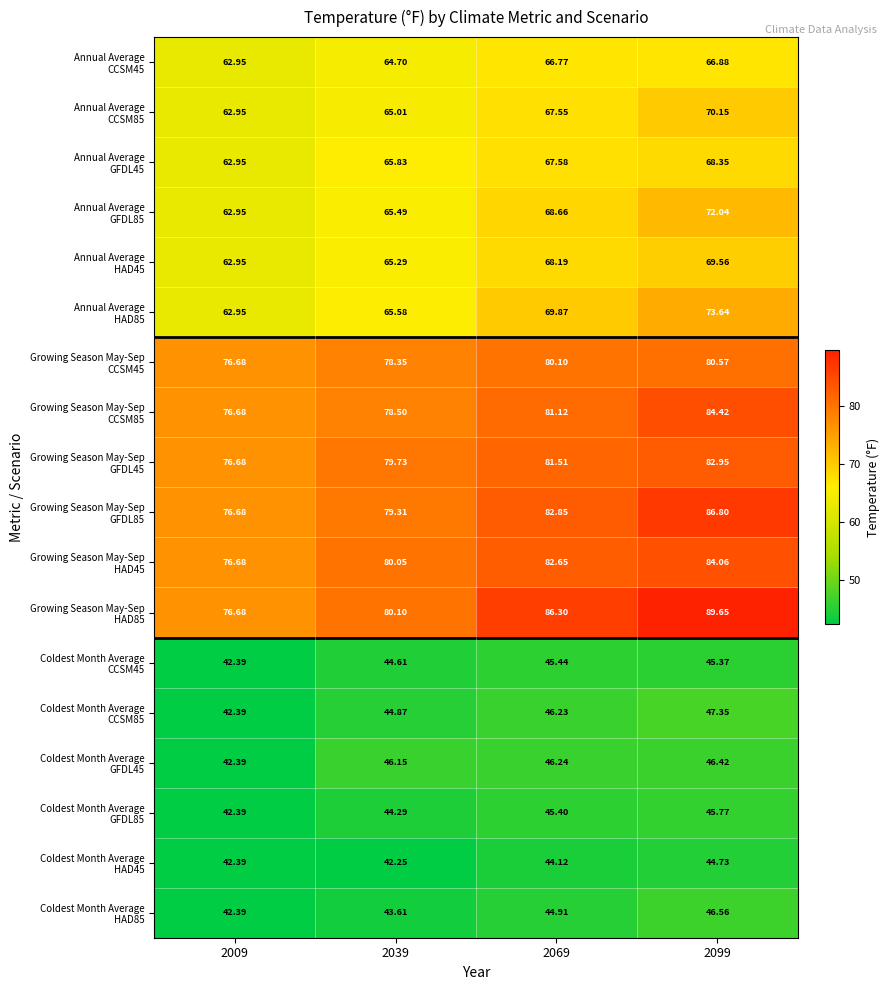

List the series in order of their peak value, highest first.

Growing Season May-Sep HAD85, Growing Season May-Sep GFDL85, Growing Season May-Sep CCSM85, Growing Season May-Sep HAD45, Growing Season May-Sep GFDL45, Growing Season May-Sep CCSM45, Annual Average HAD85, Annual Average GFDL85, Annual Average CCSM85, Annual Average HAD45, Annual Average GFDL45, Annual Average CCSM45, Coldest Month Average CCSM85, Coldest Month Average HAD85, Coldest Month Average GFDL45, Coldest Month Average GFDL85, Coldest Month Average CCSM45, Coldest Month Average HAD45